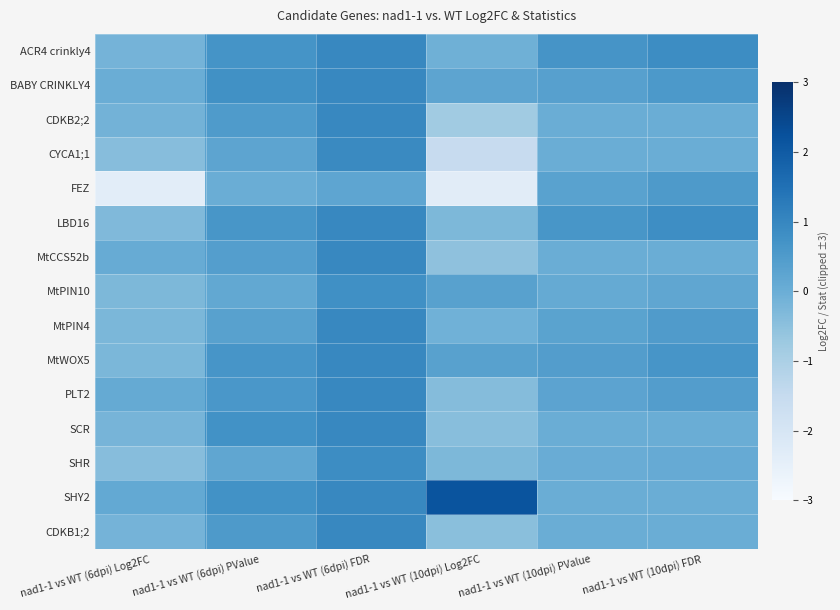

Reading left to right, transcribe all the data shown in this chart.

ACR4 crinkly4: nad1-1 vs WT (6dpi) Log2FC=-0.1	nad1-1 vs WT (6dpi) PValue=0.7	nad1-1 vs WT (6dpi) FDR=1.0	nad1-1 vs WT (10dpi) Log2FC=-0.1	nad1-1 vs WT (10dpi) PValue=0.7	nad1-1 vs WT (10dpi) FDR=0.9
BABY CRINKLY4: nad1-1 vs WT (6dpi) Log2FC=0.0	nad1-1 vs WT (6dpi) PValue=0.8	nad1-1 vs WT (6dpi) FDR=1.0	nad1-1 vs WT (10dpi) Log2FC=0.2	nad1-1 vs WT (10dpi) PValue=0.4	nad1-1 vs WT (10dpi) FDR=0.6
CDKB2;2: nad1-1 vs WT (6dpi) Log2FC=-0.1	nad1-1 vs WT (6dpi) PValue=0.5	nad1-1 vs WT (6dpi) FDR=1.0	nad1-1 vs WT (10dpi) Log2FC=-0.8	nad1-1 vs WT (10dpi) PValue=0.0	nad1-1 vs WT (10dpi) FDR=0.0
CYCA1;1: nad1-1 vs WT (6dpi) Log2FC=-0.4	nad1-1 vs WT (6dpi) PValue=0.3	nad1-1 vs WT (6dpi) FDR=0.9	nad1-1 vs WT (10dpi) Log2FC=-1.5	nad1-1 vs WT (10dpi) PValue=0.0	nad1-1 vs WT (10dpi) FDR=0.0
FEZ: nad1-1 vs WT (6dpi) Log2FC=-2.4	nad1-1 vs WT (6dpi) PValue=0.0	nad1-1 vs WT (6dpi) FDR=0.2	nad1-1 vs WT (10dpi) Log2FC=-2.3	nad1-1 vs WT (10dpi) PValue=0.3	nad1-1 vs WT (10dpi) FDR=0.5
LBD16: nad1-1 vs WT (6dpi) Log2FC=-0.3	nad1-1 vs WT (6dpi) PValue=0.6	nad1-1 vs WT (6dpi) FDR=1.0	nad1-1 vs WT (10dpi) Log2FC=-0.3	nad1-1 vs WT (10dpi) PValue=0.6	nad1-1 vs WT (10dpi) FDR=0.8
MtCCS52b: nad1-1 vs WT (6dpi) Log2FC=0.1	nad1-1 vs WT (6dpi) PValue=0.4	nad1-1 vs WT (6dpi) FDR=1.0	nad1-1 vs WT (10dpi) Log2FC=-0.5	nad1-1 vs WT (10dpi) PValue=0.0	nad1-1 vs WT (10dpi) FDR=0.0
MtPIN10: nad1-1 vs WT (6dpi) Log2FC=-0.3	nad1-1 vs WT (6dpi) PValue=0.2	nad1-1 vs WT (6dpi) FDR=0.8	nad1-1 vs WT (10dpi) Log2FC=0.3	nad1-1 vs WT (10dpi) PValue=0.1	nad1-1 vs WT (10dpi) FDR=0.2
MtPIN4: nad1-1 vs WT (6dpi) Log2FC=-0.2	nad1-1 vs WT (6dpi) PValue=0.3	nad1-1 vs WT (6dpi) FDR=1.0	nad1-1 vs WT (10dpi) Log2FC=-0.1	nad1-1 vs WT (10dpi) PValue=0.3	nad1-1 vs WT (10dpi) FDR=0.5
MtWOX5: nad1-1 vs WT (6dpi) Log2FC=-0.3	nad1-1 vs WT (6dpi) PValue=0.7	nad1-1 vs WT (6dpi) FDR=1.0	nad1-1 vs WT (10dpi) Log2FC=0.3	nad1-1 vs WT (10dpi) PValue=0.4	nad1-1 vs WT (10dpi) FDR=0.6
PLT2: nad1-1 vs WT (6dpi) Log2FC=0.1	nad1-1 vs WT (6dpi) PValue=0.6	nad1-1 vs WT (6dpi) FDR=1.0	nad1-1 vs WT (10dpi) Log2FC=-0.4	nad1-1 vs WT (10dpi) PValue=0.3	nad1-1 vs WT (10dpi) FDR=0.4
SCR: nad1-1 vs WT (6dpi) Log2FC=-0.2	nad1-1 vs WT (6dpi) PValue=0.7	nad1-1 vs WT (6dpi) FDR=1.0	nad1-1 vs WT (10dpi) Log2FC=-0.4	nad1-1 vs WT (10dpi) PValue=0.0	nad1-1 vs WT (10dpi) FDR=0.0
SHR: nad1-1 vs WT (6dpi) Log2FC=-0.4	nad1-1 vs WT (6dpi) PValue=0.2	nad1-1 vs WT (6dpi) FDR=0.8	nad1-1 vs WT (10dpi) Log2FC=-0.3	nad1-1 vs WT (10dpi) PValue=0.0	nad1-1 vs WT (10dpi) FDR=0.1
SHY2: nad1-1 vs WT (6dpi) Log2FC=0.1	nad1-1 vs WT (6dpi) PValue=0.7	nad1-1 vs WT (6dpi) FDR=1.0	nad1-1 vs WT (10dpi) Log2FC=2.2	nad1-1 vs WT (10dpi) PValue=0.0	nad1-1 vs WT (10dpi) FDR=0.0
CDKB1;2: nad1-1 vs WT (6dpi) Log2FC=-0.2	nad1-1 vs WT (6dpi) PValue=0.5	nad1-1 vs WT (6dpi) FDR=1.0	nad1-1 vs WT (10dpi) Log2FC=-0.5	nad1-1 vs WT (10dpi) PValue=0.0	nad1-1 vs WT (10dpi) FDR=0.0